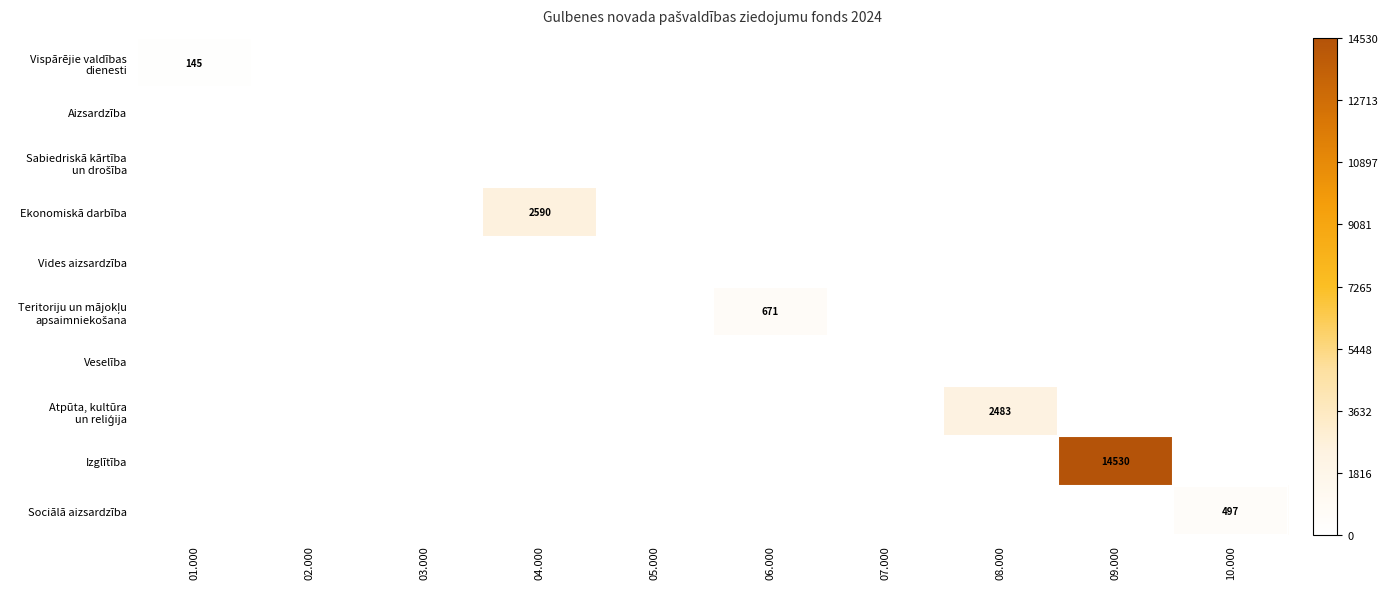

Which series has the widest spread of values?

Izglītība